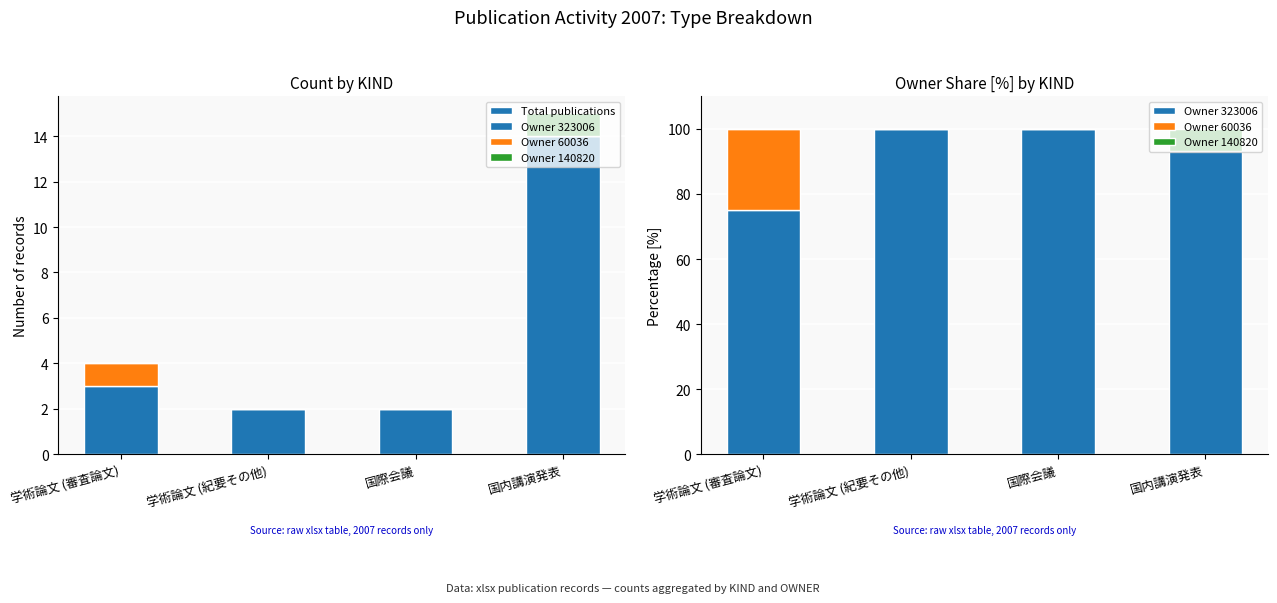

At which category does the chart reach its minimum across all series?

学術論文 (紀要その他)